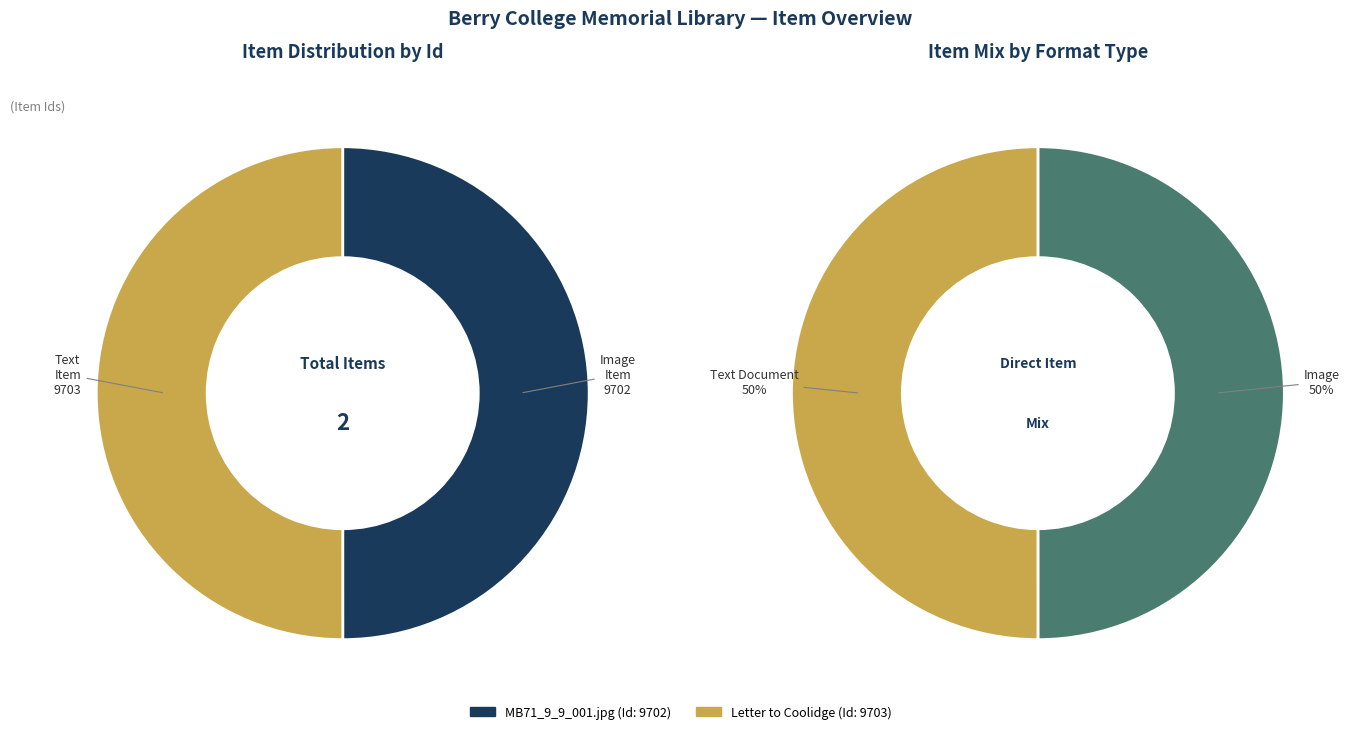

What is the smallest slice in the pie chart?

MB71_9_9_001.jpg